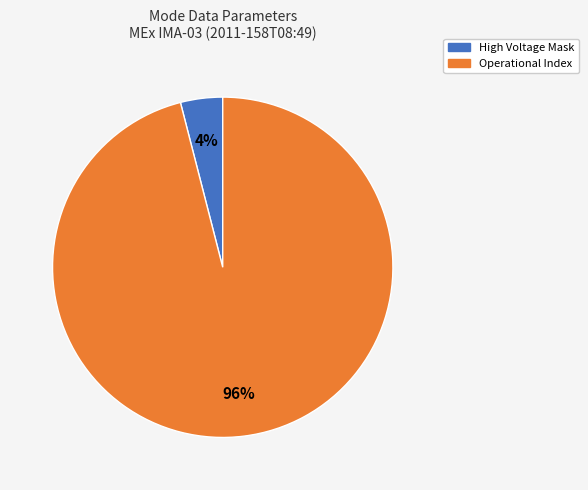

To the nearest percent, what is the average slice percentage?

50%